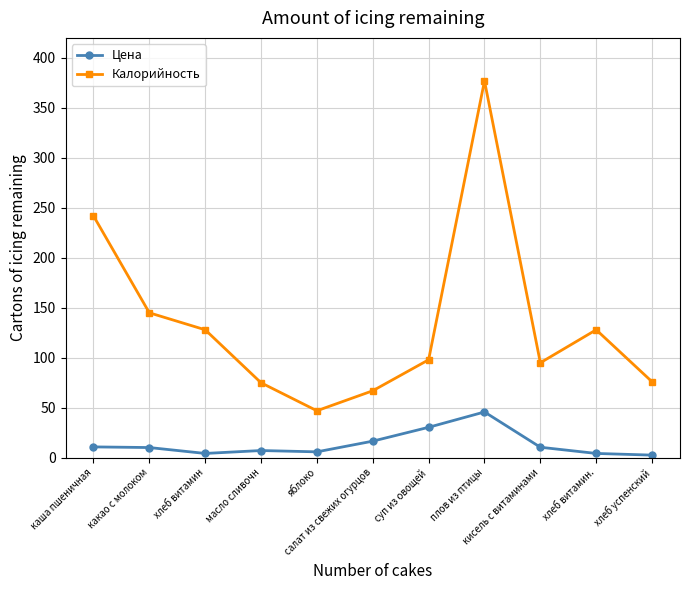

The value of Цена at салат из свежих огурцов is 16.6. True or false?

True